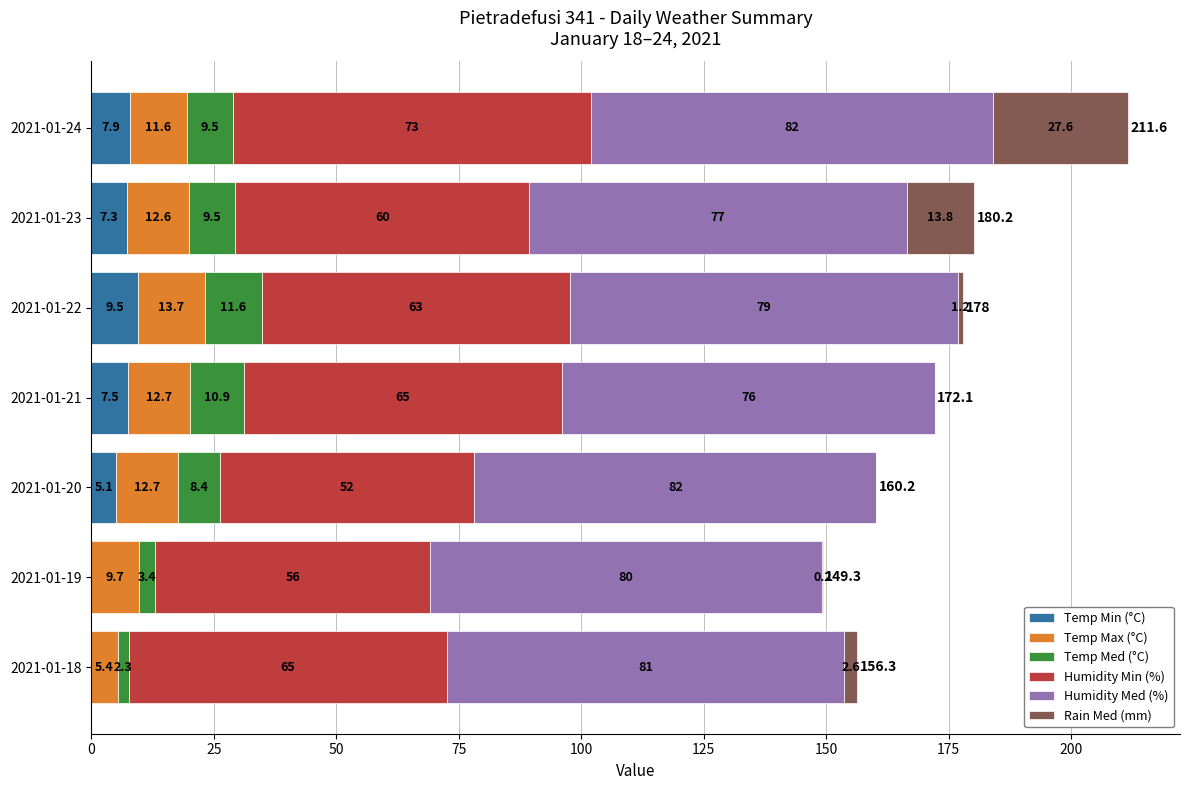

What is the total value across all series at 2021-01-20?

160.2